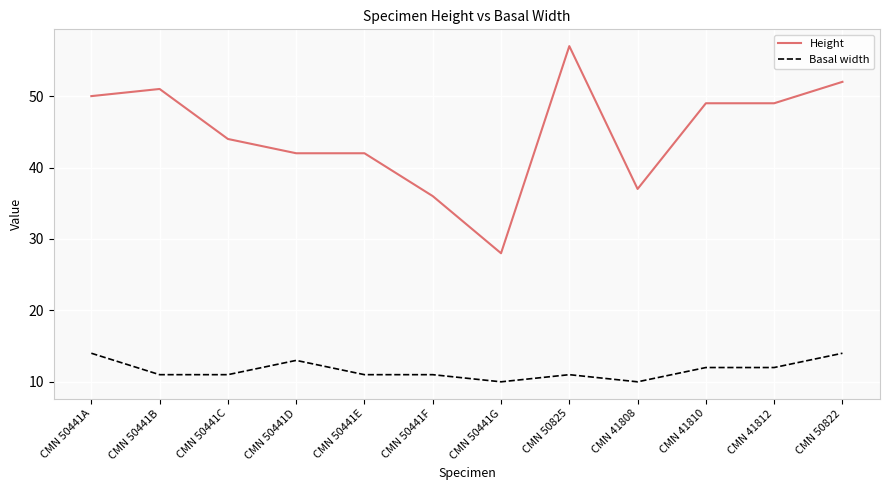

What is the difference between the maximum and minimum values in the Height series?

29